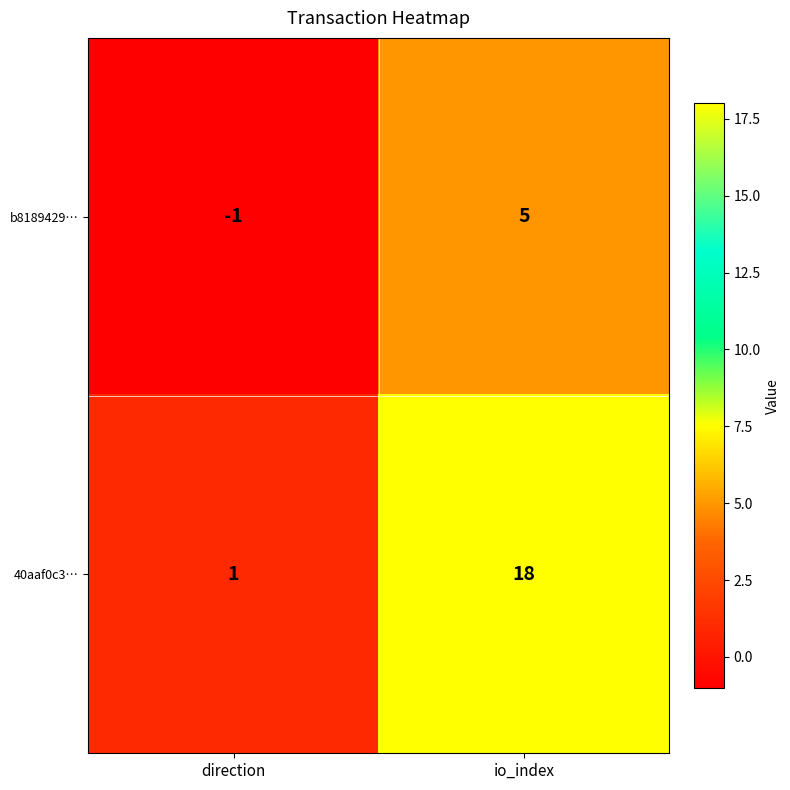

List the labels in order of b8189429… value, largest first.

io_index, direction